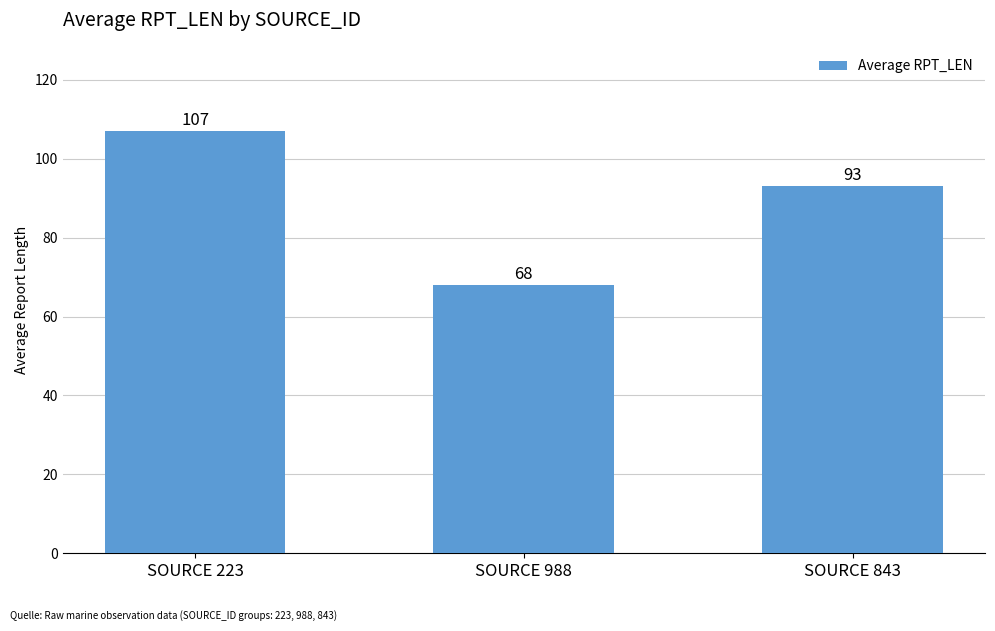

Does the chart contain any negative values?

No